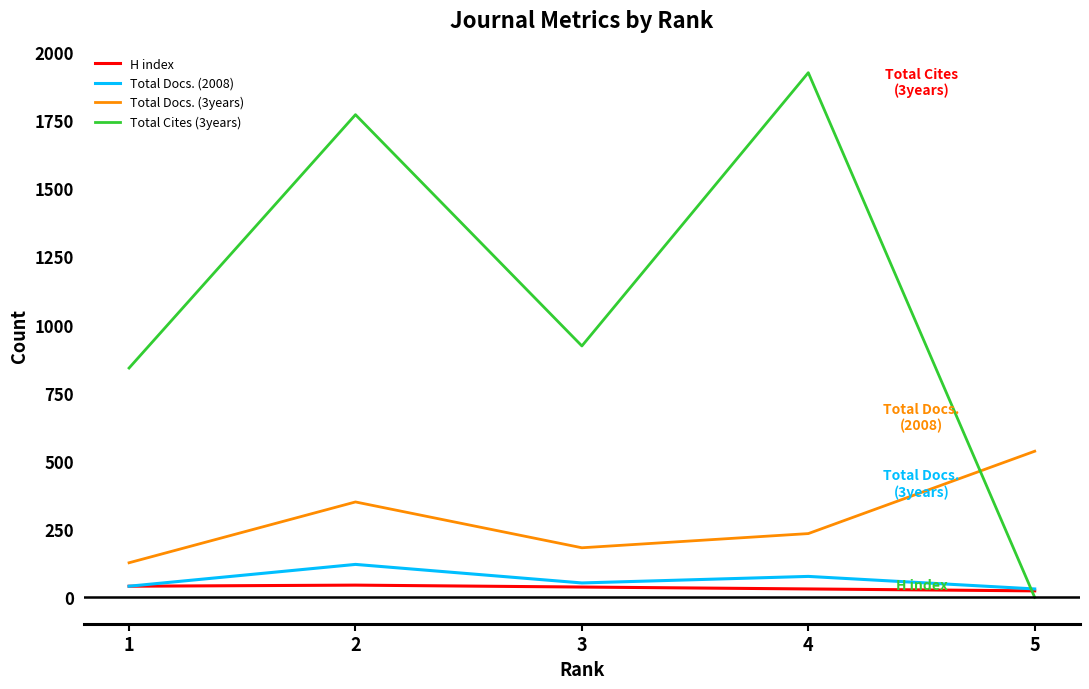

What is the maximum value shown in the chart?

1924